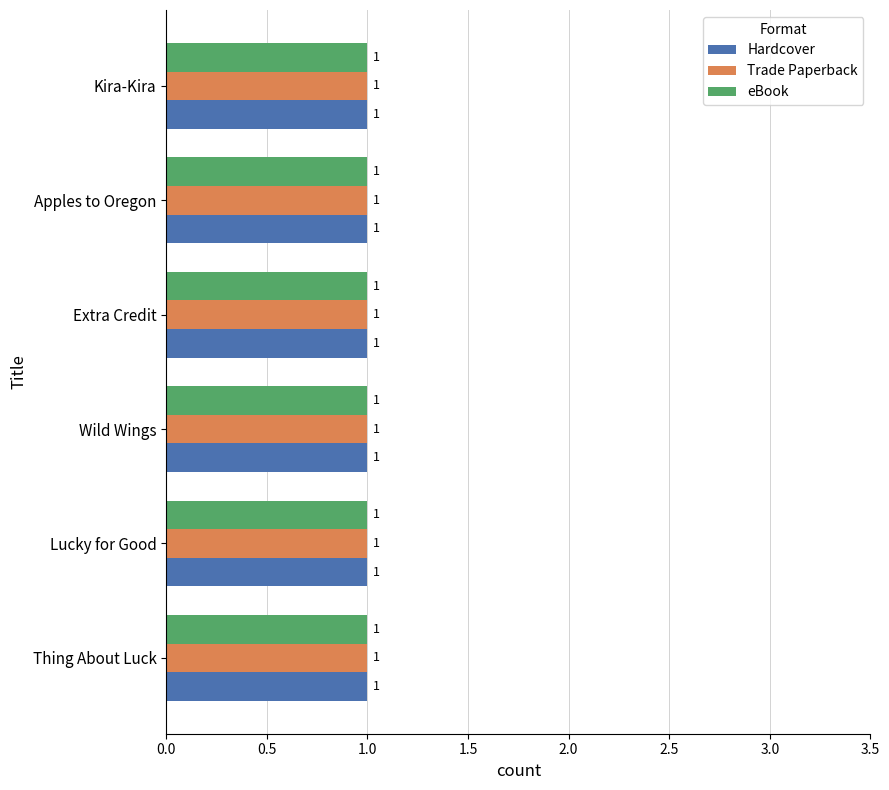

Which series has the largest total across all categories?

Hardcover